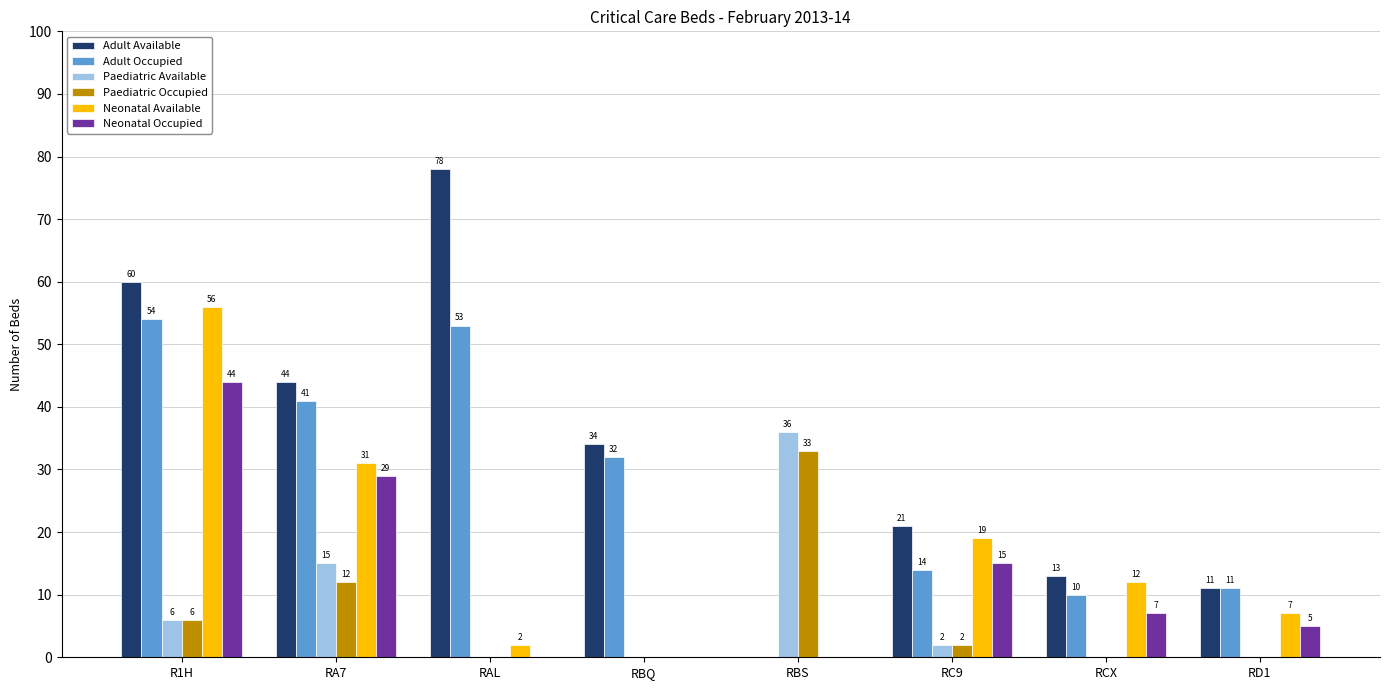

True or false: Neonatal Available has a value of 7 at RA7.

False